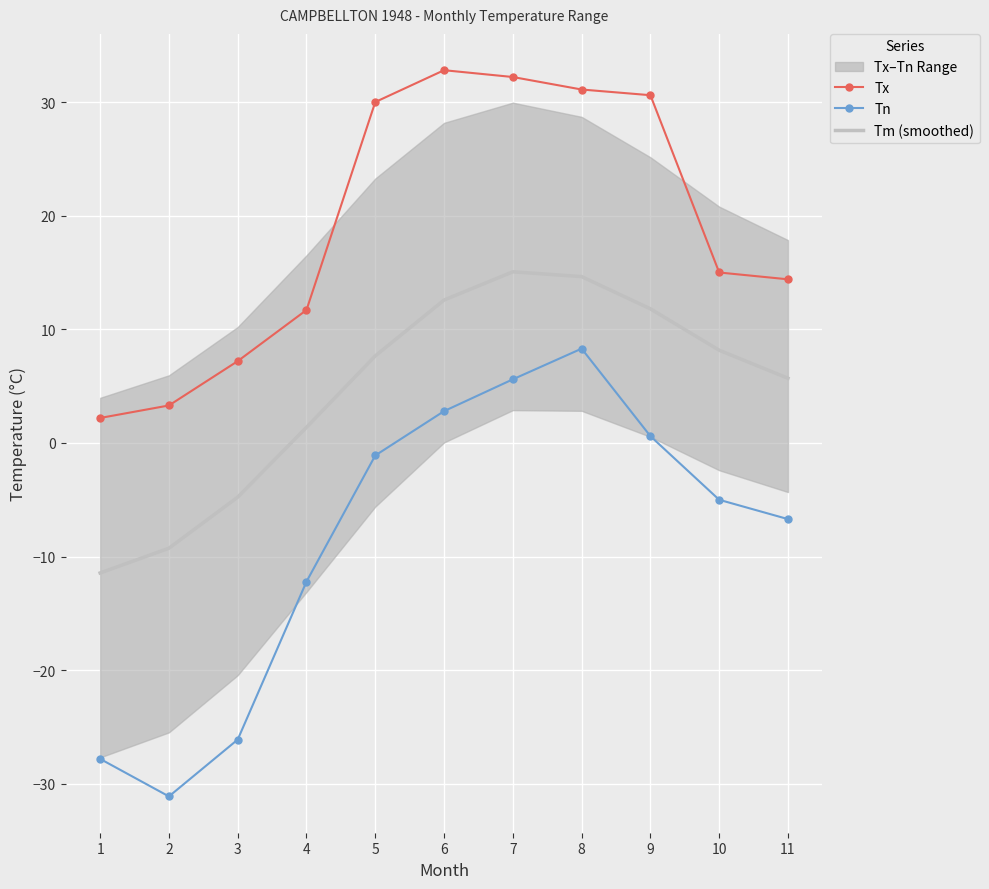

Reading left to right, transcribe all the data shown in this chart.

Tx: 2.2	3.3	7.2	11.7	30.0	32.8	32.2	31.1	30.6	15.0	14.4
Tn: -27.8	-31.1	-26.1	-12.2	-1.1	2.8	5.6	8.3	0.6	-5.0	-6.7
Tm (smoothed): -11.4	-9.3	-4.8	1.4	7.7	12.6	15.1	14.6	11.8	8.2	5.7